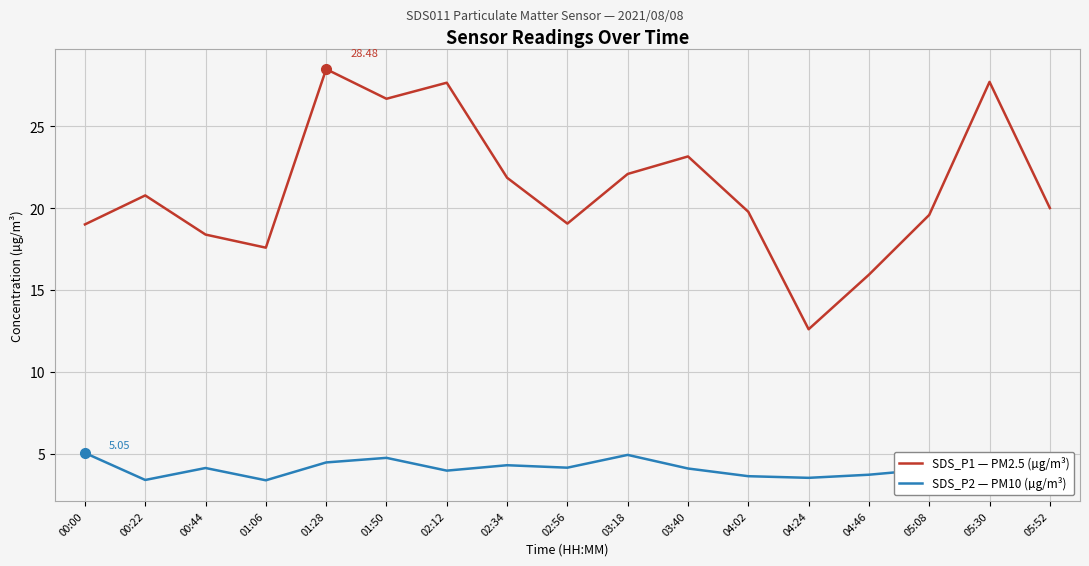

What is the sum of all SDS_P2 — PM10 (µg/m³) values?

69.4